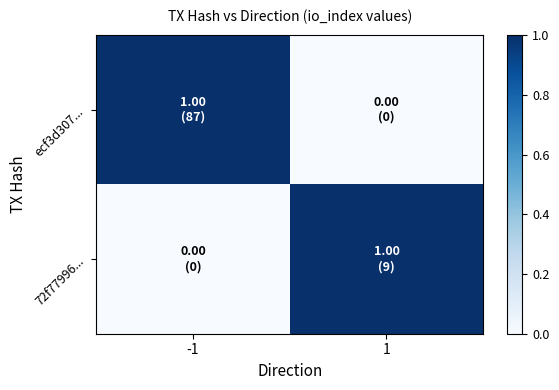

Reading right to left, transcribe all the data shown in this chart.

ecf3d307...: 1=0	-1=1
72f77996...: 1=1	-1=0